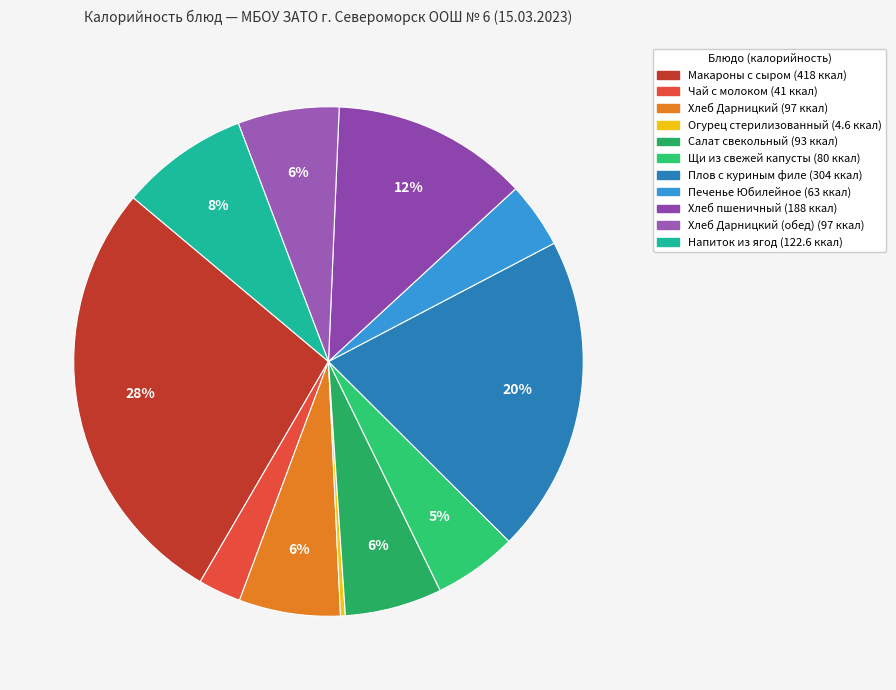

Count the number of slices in the pie.

11